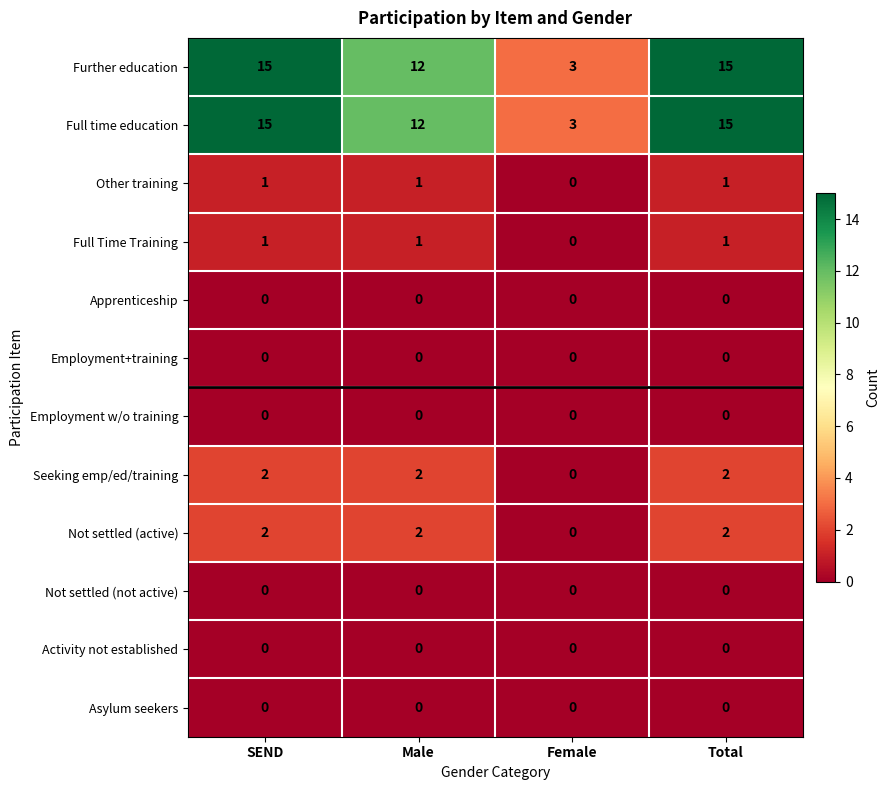

What is the spread (max minus min) of values at Female?

3